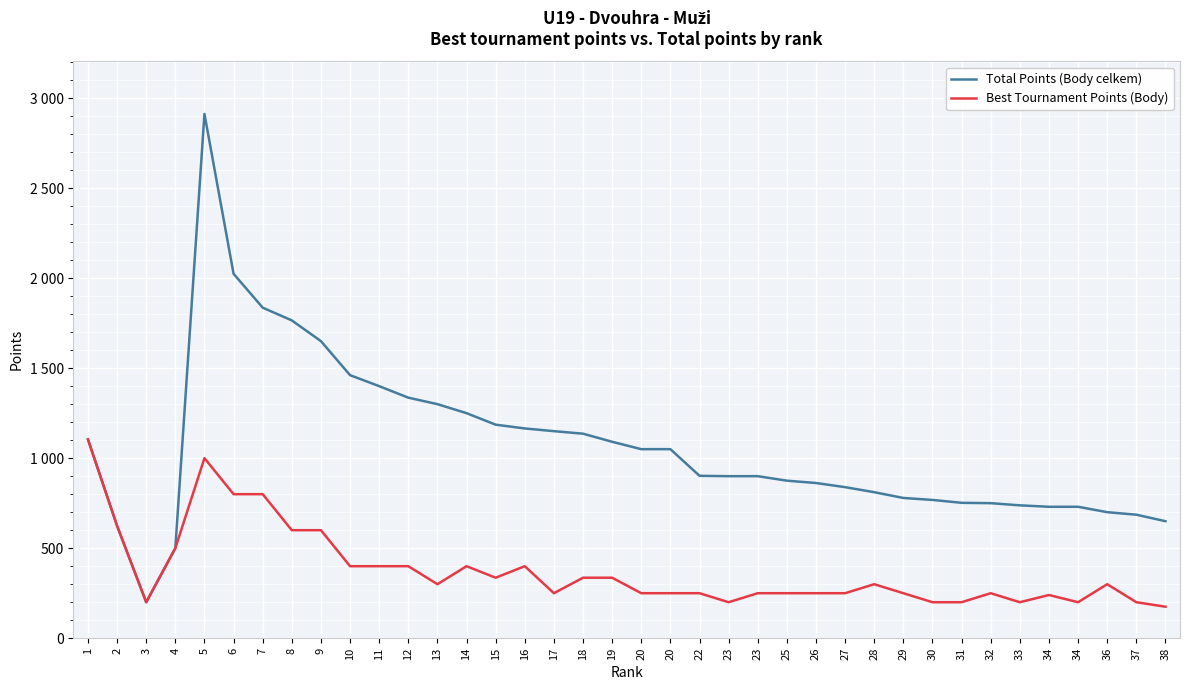

Which series has the largest total across all categories?

Total Points (Body celkem)